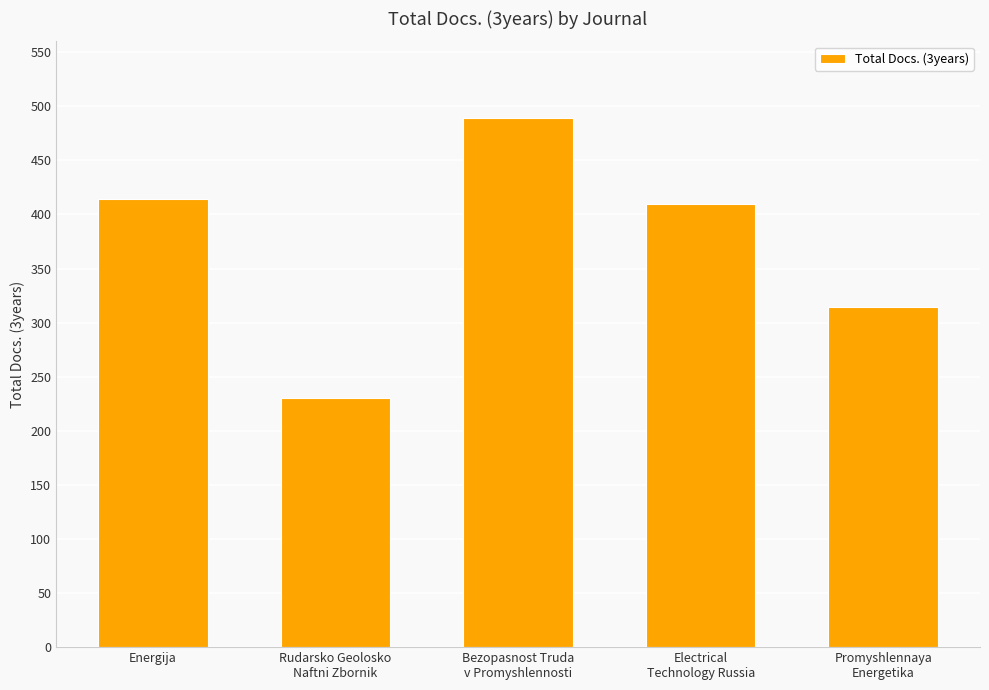

Which category has the highest value across all series?

Bezopasnost Truda
v Promyshlennosti